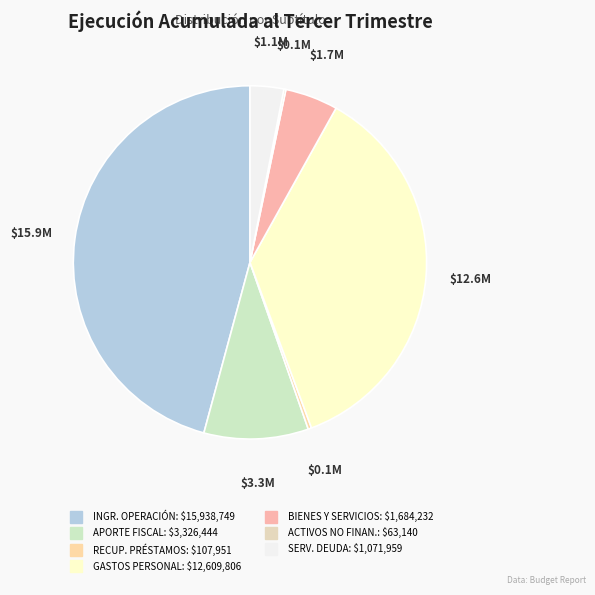

Rank the categories by value from highest to lowest.

INGRESOS DE OPERACIÓN, GASTOS EN PERSONAL, APORTE FISCAL, BIENES Y SERVICIOS DE CONSUMO, SERVICIO DE LA DEUDA, RECUPERACIÓN DE PRÉSTAMOS, ADQUISICIÓN DE ACTIVOS NO FINANCIEROS